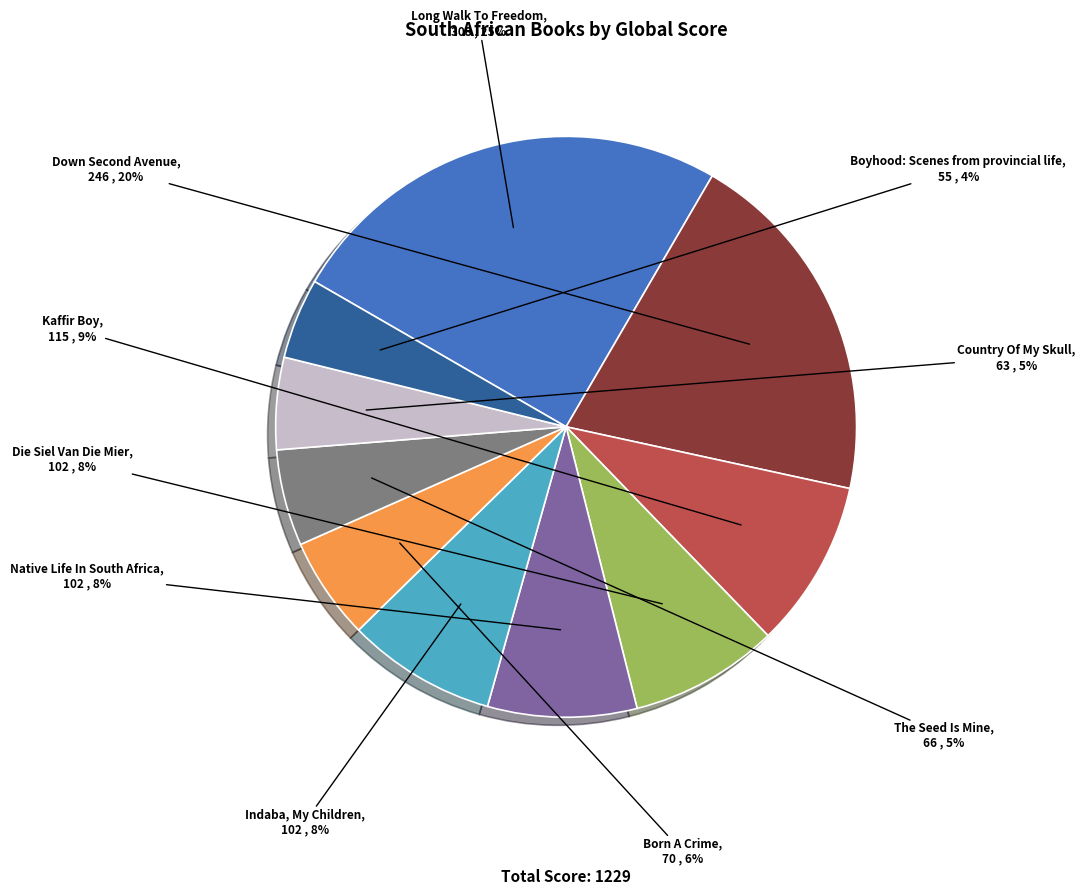

Does any single category account for the majority?

No